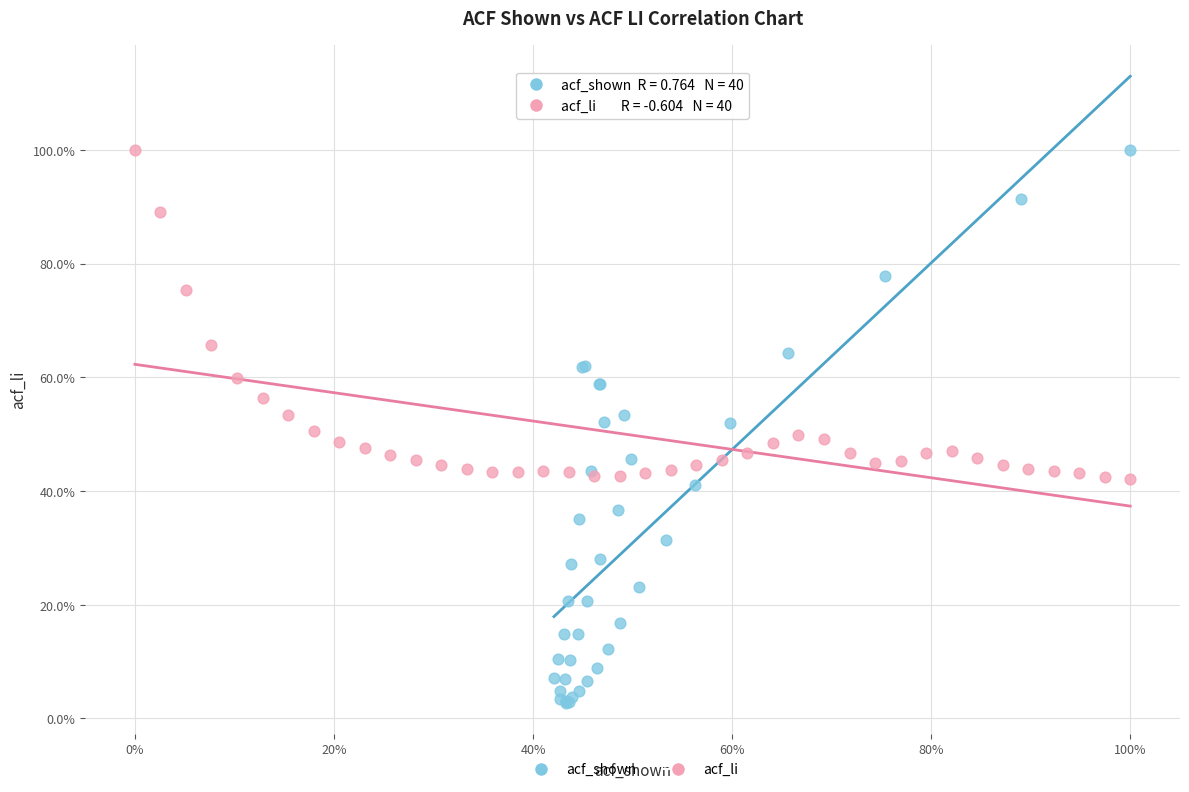

What are all the series names shown in the legend?

acf_shown, acf_li